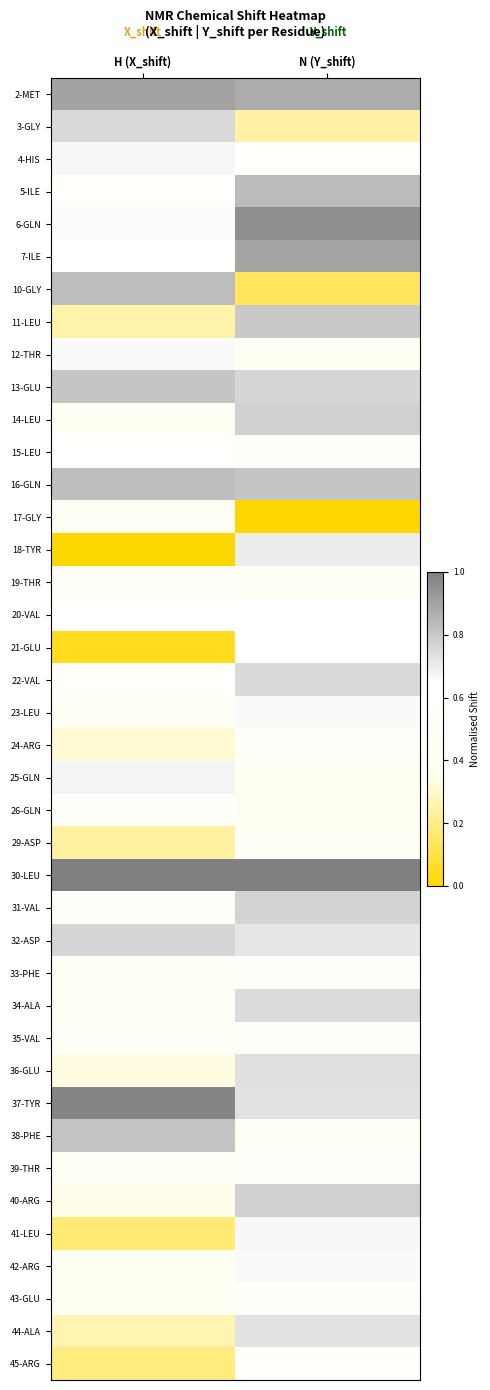

Which category has the lowest value across all series?

N (Y_shift)